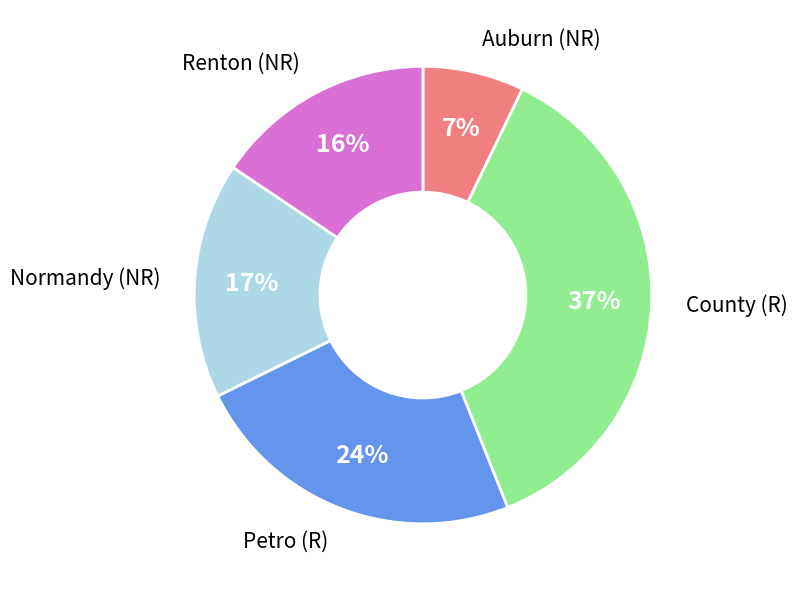

True or false: Normandy (NR) accounts for 17% of the total.

True